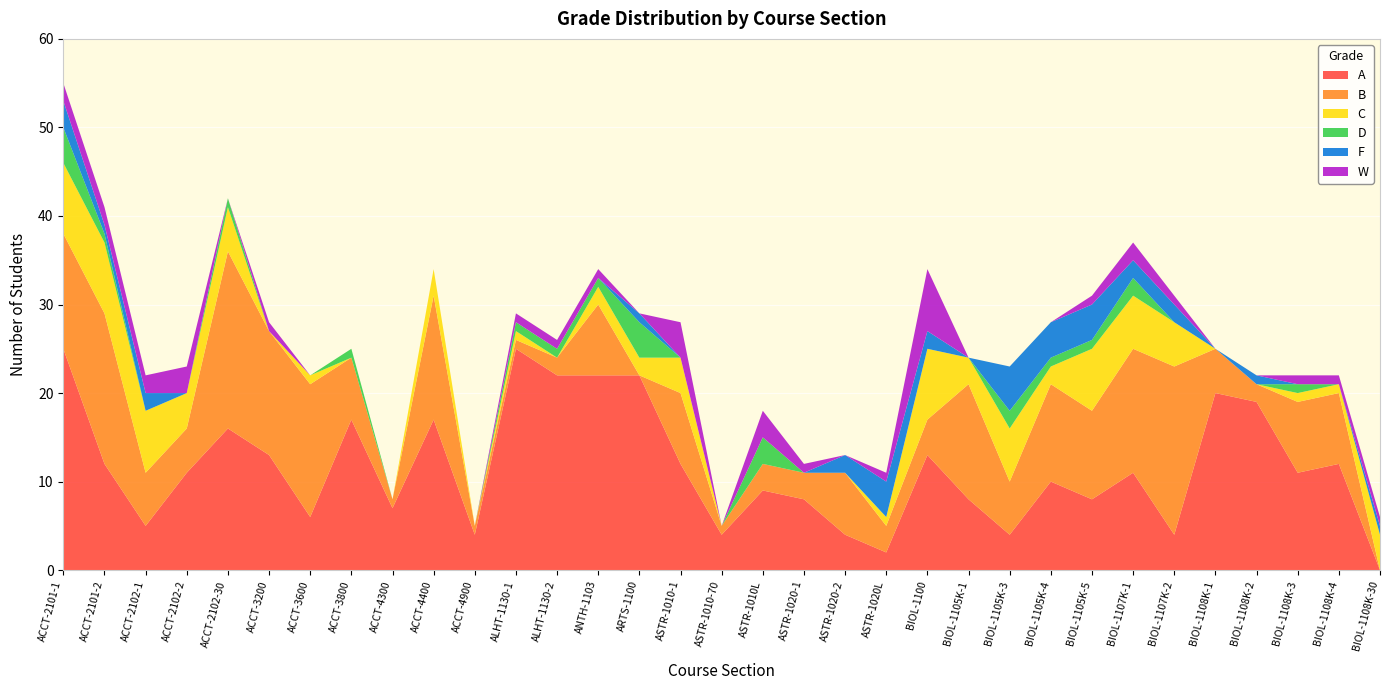

Reading left to right, extract all data points from this chart.

A: 25	12	5	11	16	13	6	17	7	17	4	25	22	22	22	12	4	9	8	4	2	13	8	4	10	8	11	4	20	19	11	12	0
B: 13	17	6	5	20	14	15	7	1	14	1	1	2	8	0	8	1	3	3	7	3	4	13	6	11	10	14	19	5	2	8	8	0
C: 8	8	7	4	5	0	1	0	0	3	0	1	0	2	2	4	0	0	0	0	1	8	3	6	2	7	6	5	0	0	1	1	4
D: 4	1	0	0	1	0	0	1	0	0	0	1	1	1	4	0	0	3	0	0	0	0	0	2	1	1	2	0	0	0	1	0	0
F: 3	1	2	0	0	0	0	0	0	0	0	0	0	0	1	0	0	0	0	2	4	2	0	5	4	4	2	2	0	1	0	0	1
W: 2	2	2	3	0	1	0	0	0	0	0	1	1	1	0	4	0	3	1	0	1	7	0	0	0	1	2	1	0	0	1	1	1